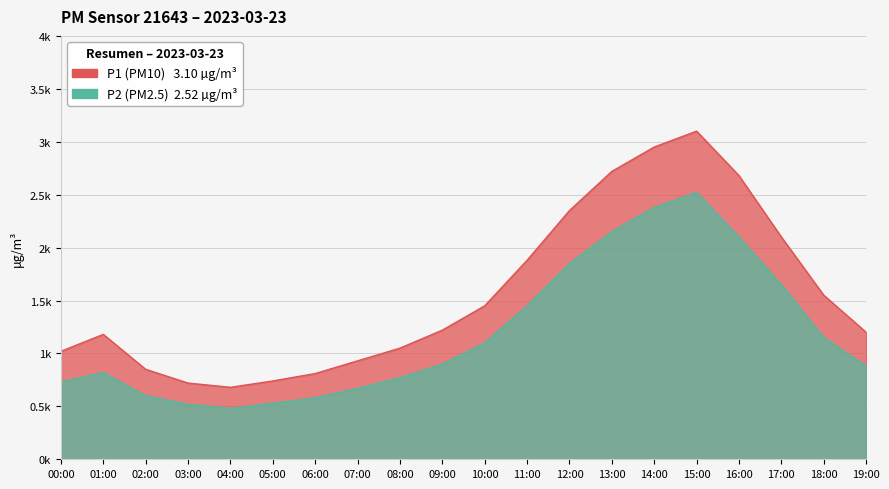

What are all the series names shown in the legend?

P1, P2